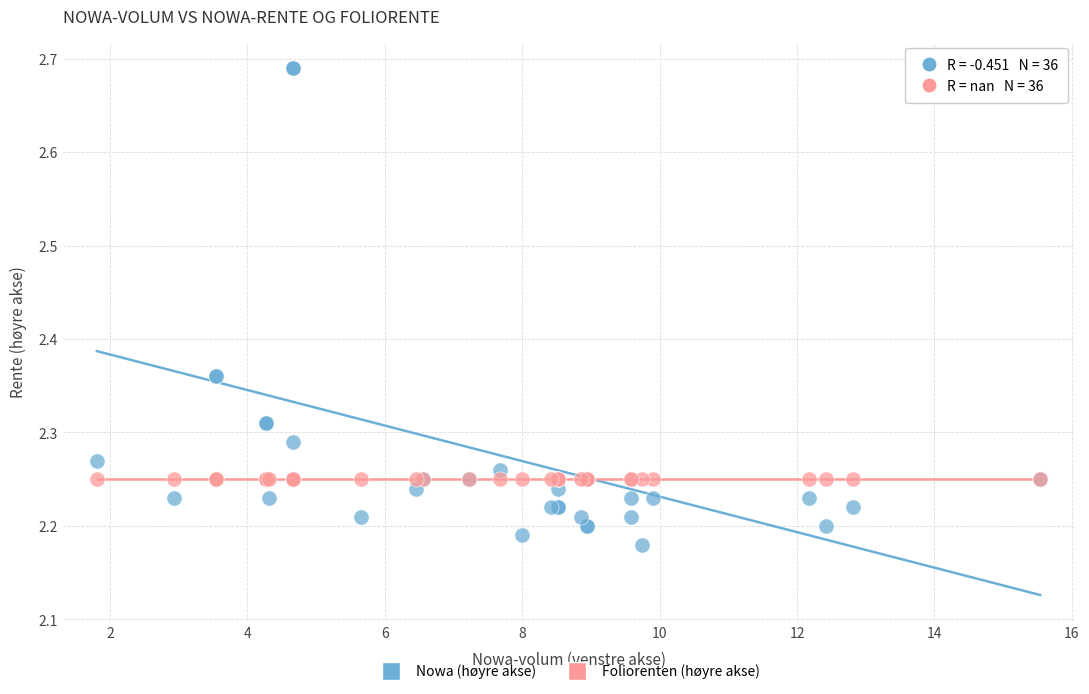

Which series reaches the maximum Y coordinate?

Nowa (høyre akse)